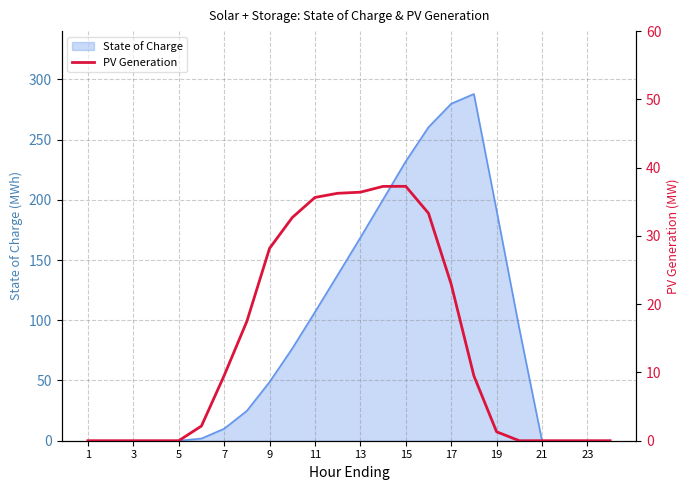

Reading left to right, what are all the values shown in this chart?

0.0	0.0	0.0	0.0	0.0	2.1	9.5	17.5	28.2	32.7	35.6	36.2	36.4	37.3	37.3	33.3	22.9	9.5	1.3	0.0	0.0	0.0	0.0	0.0